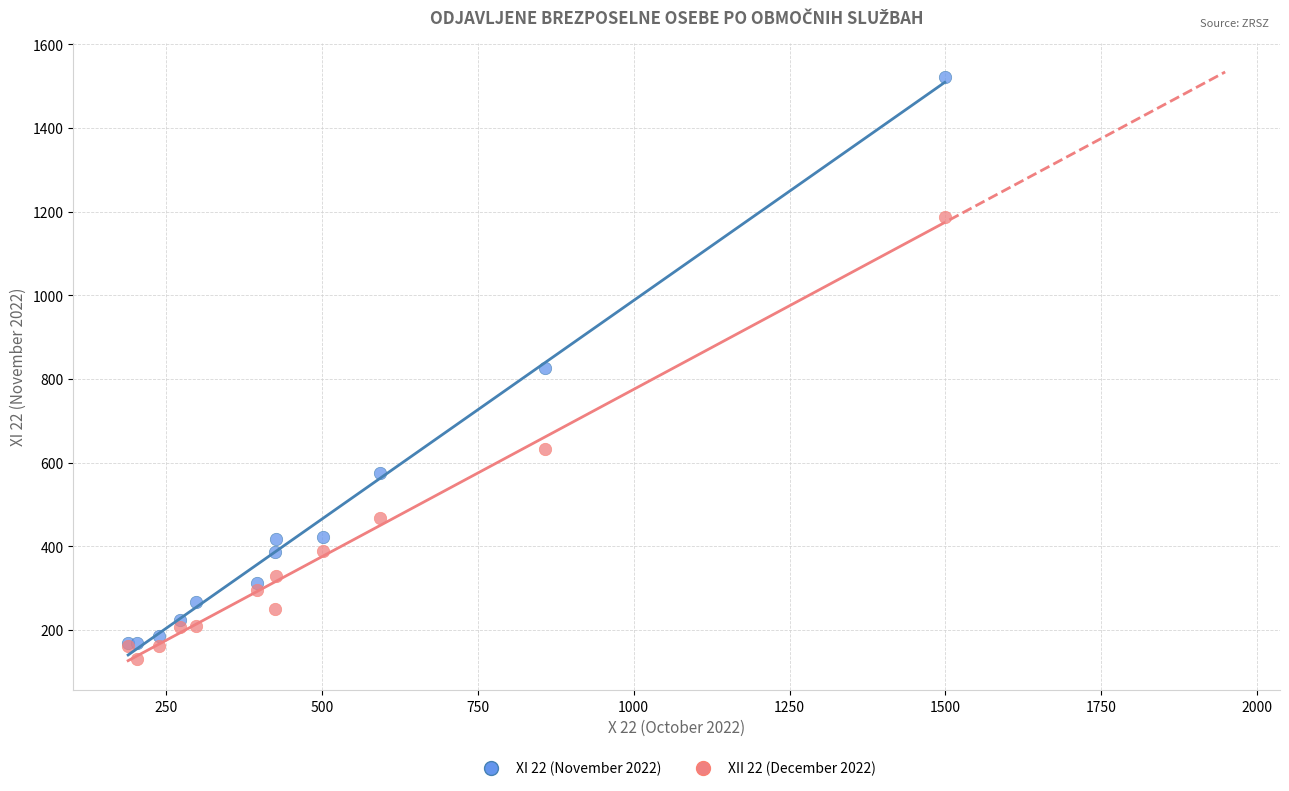

What are all the series names shown in the legend?

XI 22 (November 2022), XII 22 (December 2022)